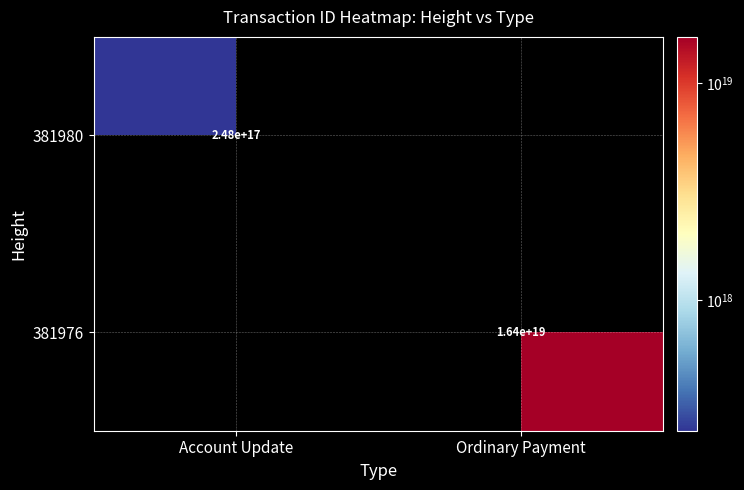

The value of 381980 at Account Update is 248000000000000000. True or false?

True